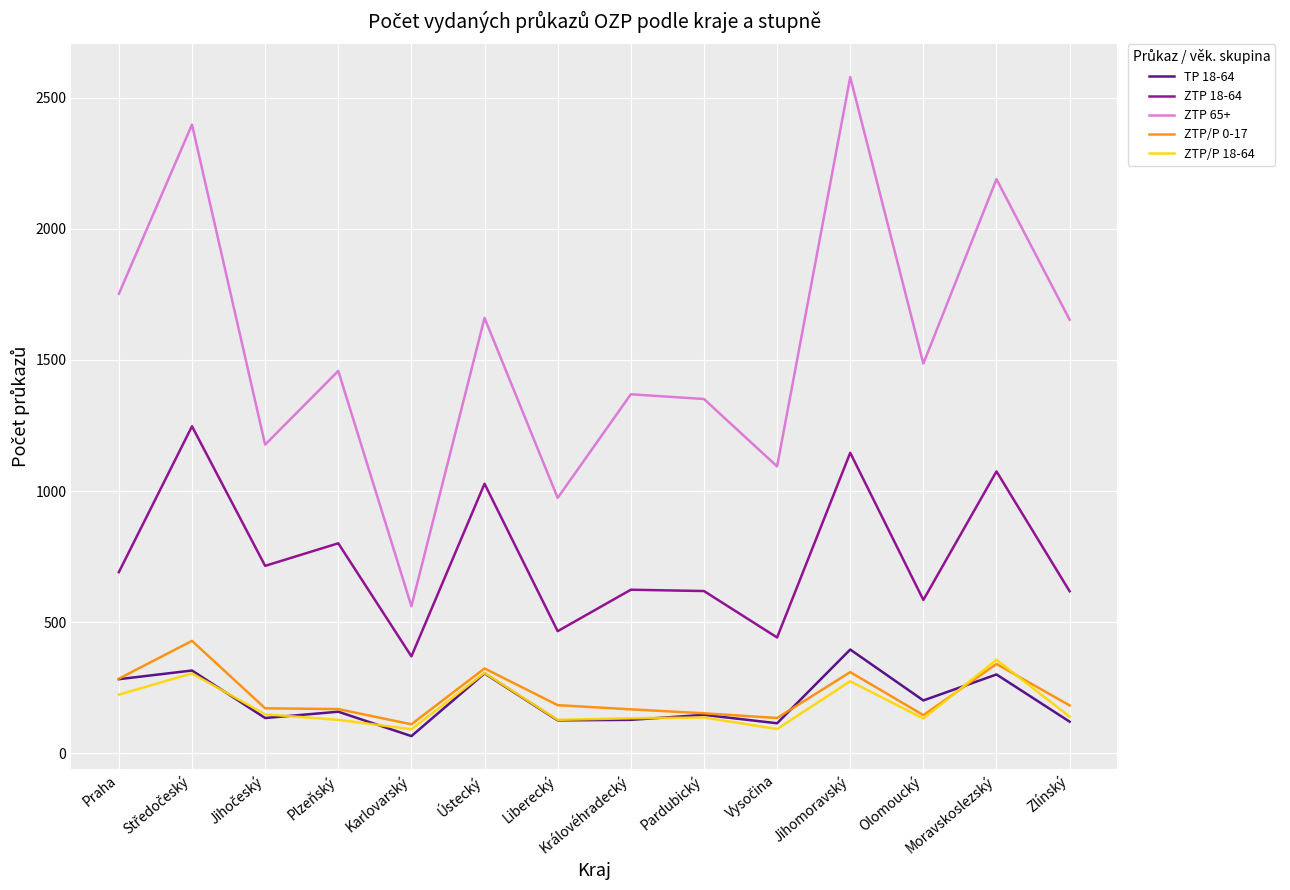

How many values in the ZTP 18-64 series are below 691?

7